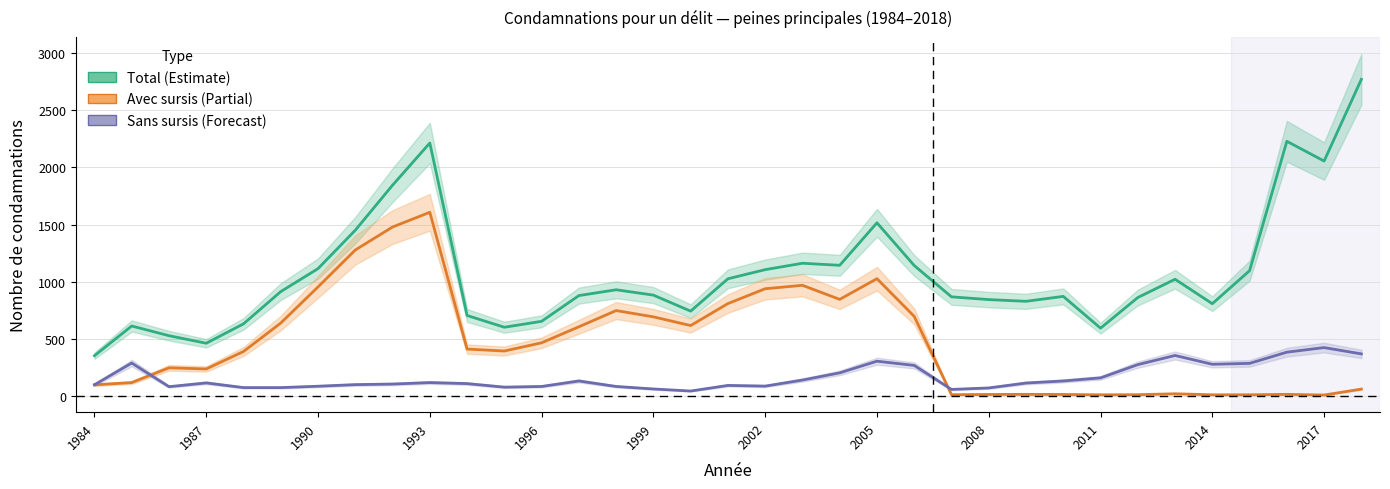

What is the total value across all series at 1990?

2153